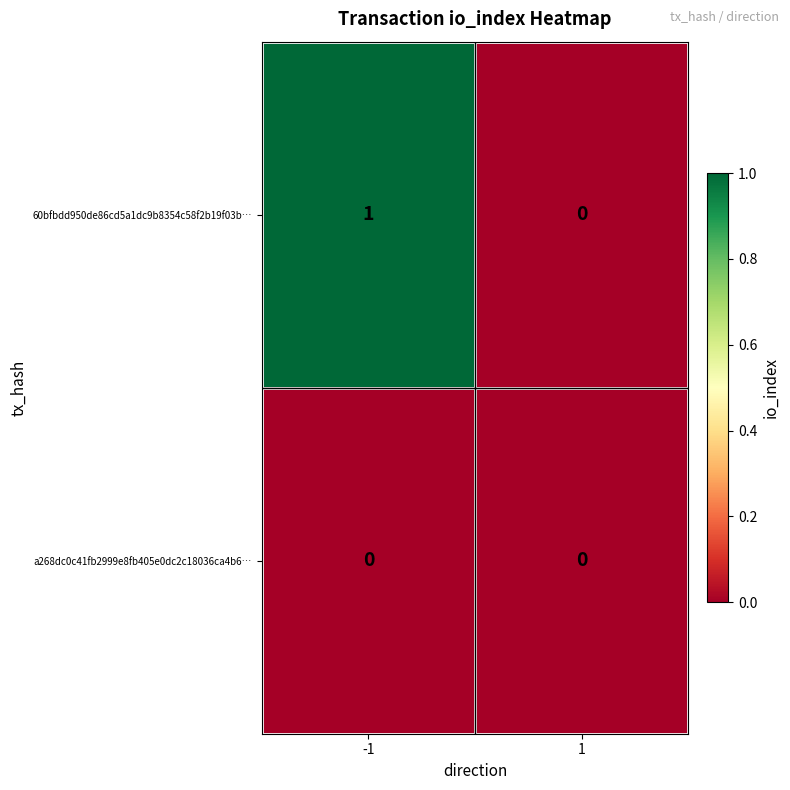

Which series has the widest spread of values?

60bfbdd950de86cd5a1dc9b8354c58f2b19f03b…